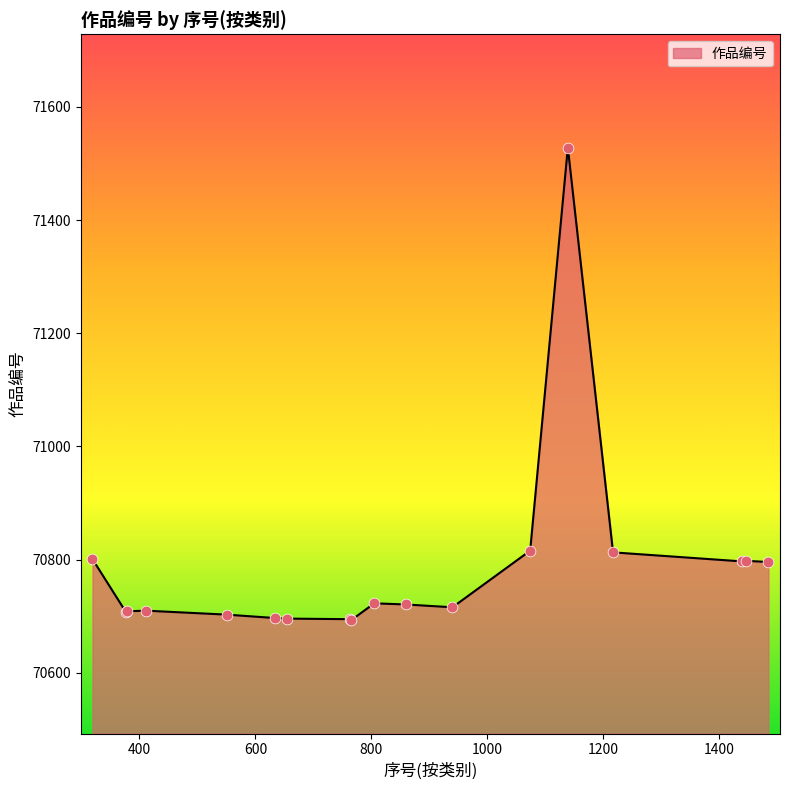

What is the greatest value displayed?

71528